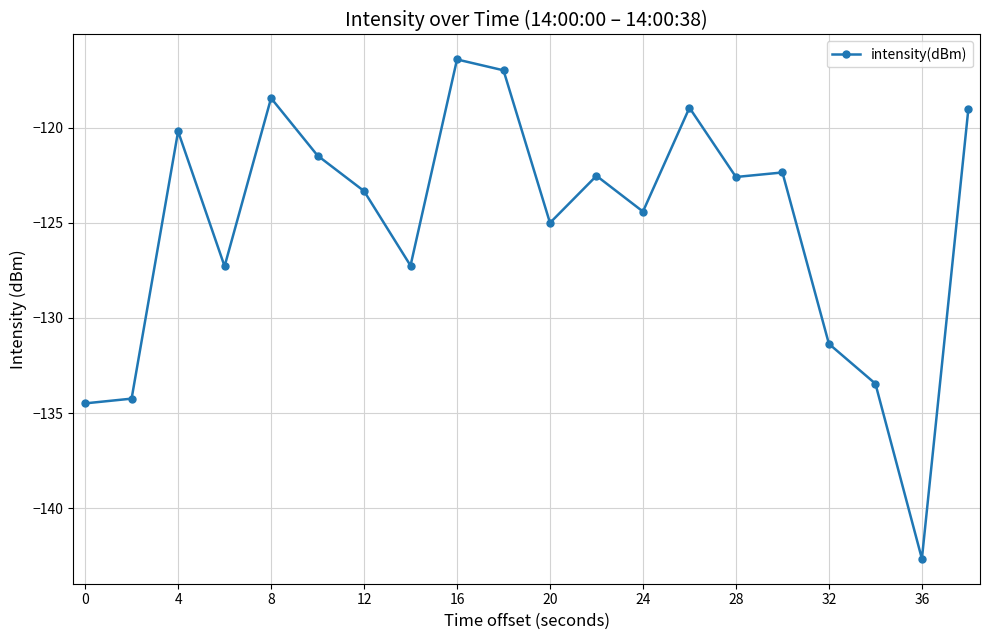

True or false: the data has more than 1 interior local peaks.

True